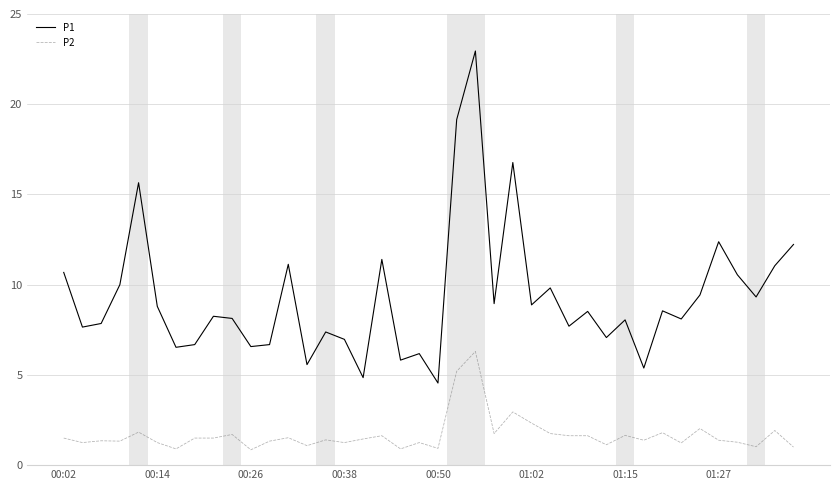

What are all the series names shown in the legend?

P1, P2